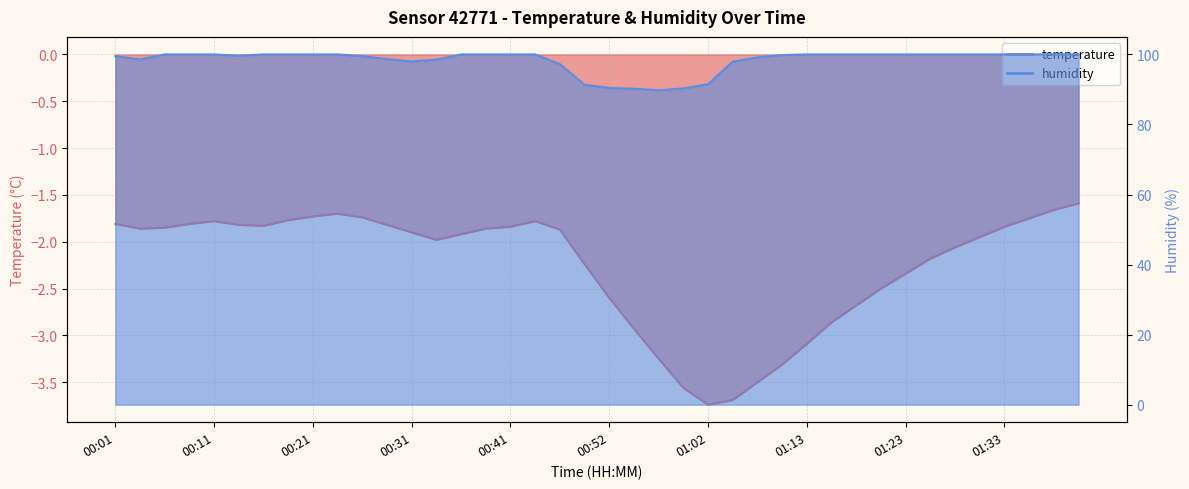

What is the highest value of the humidity series?

100.0